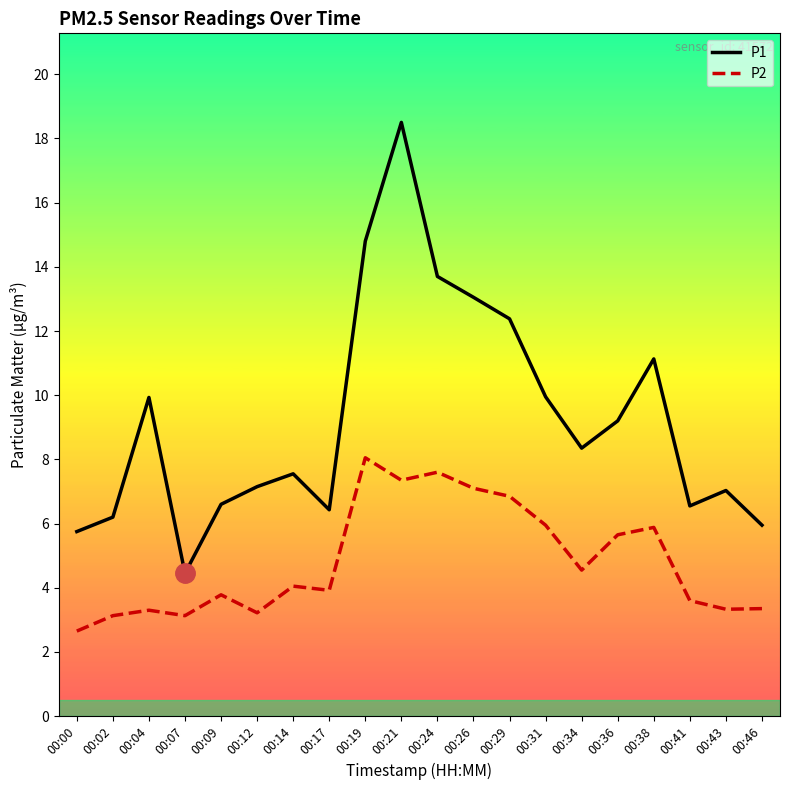

What is the highest value of the P1 series?

18.5